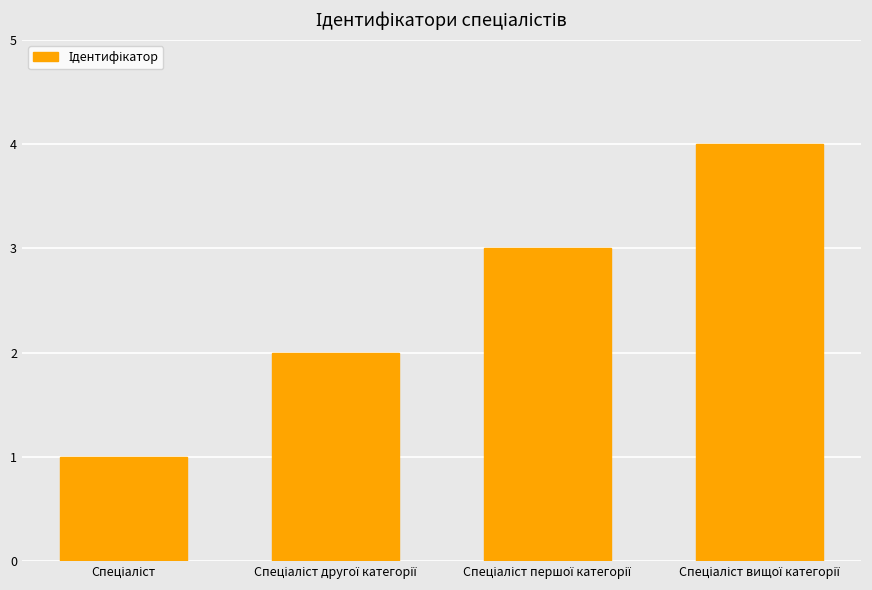

What is the sum of all values?

10